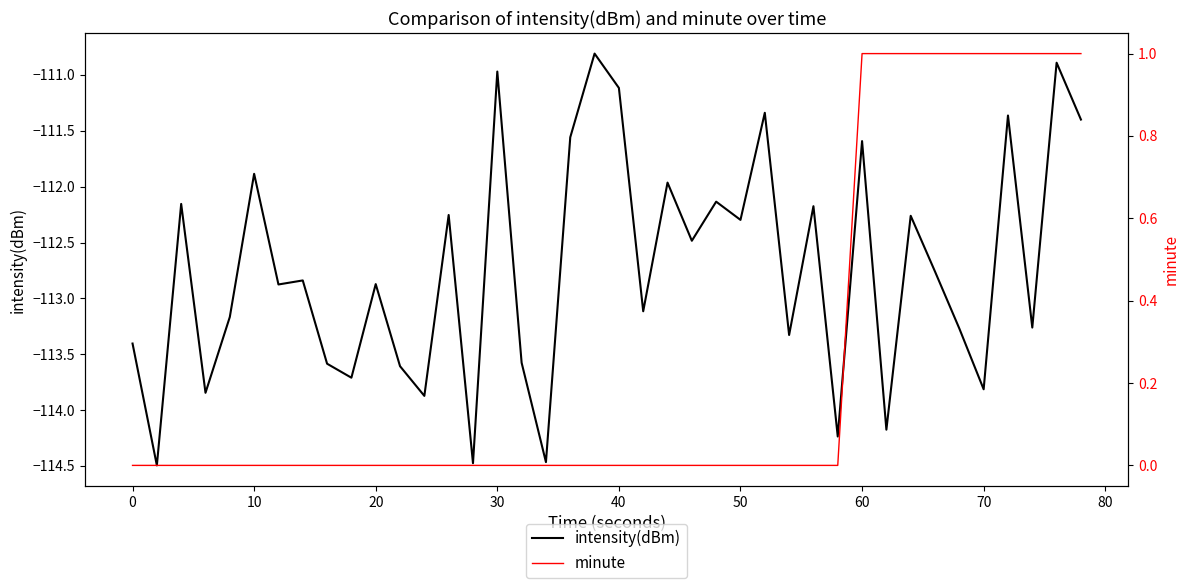

Which series has the largest total across all categories?

minute